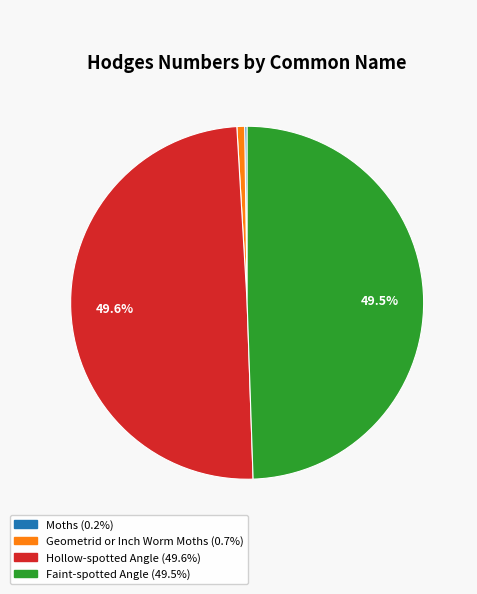

Combined, what portion of the pie is Faint-spotted Angle and Hollow-spotted Angle?

99.1%